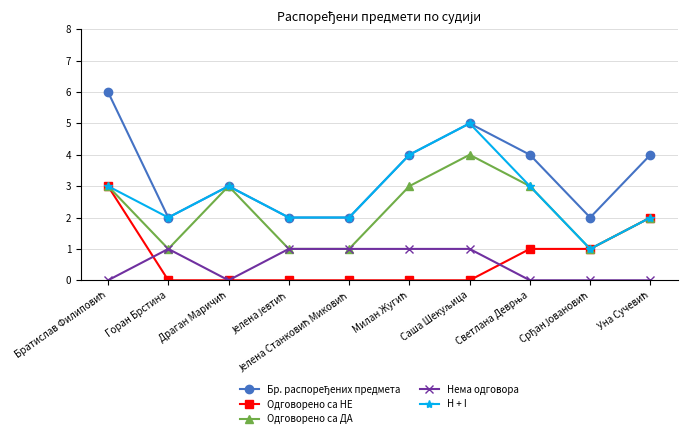

True or false: Нема одговора and H + I cross at least once.

False